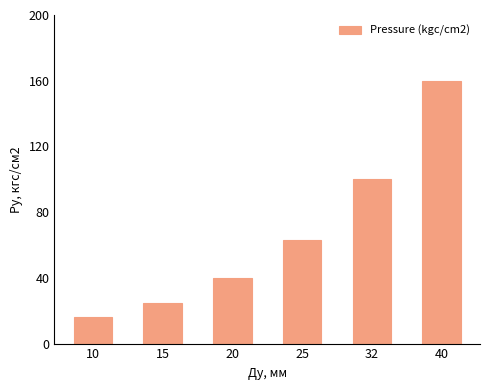

What is the change in value from 15 to 32?

+75